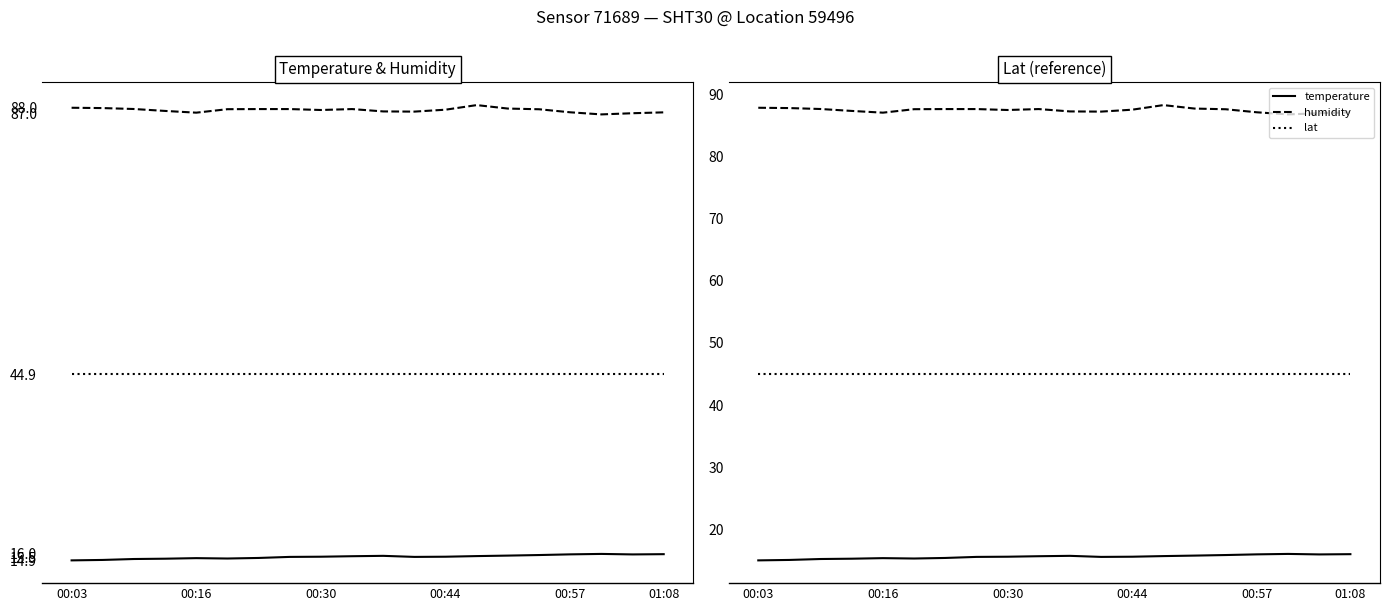

True or false: lat and temperature intersect in this chart.

False